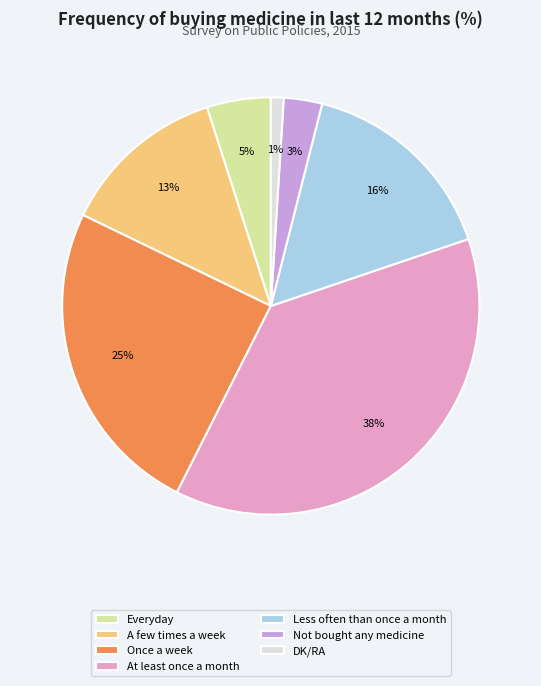

Do At least once a month and DK/RA together represent more than half of the pie?

No